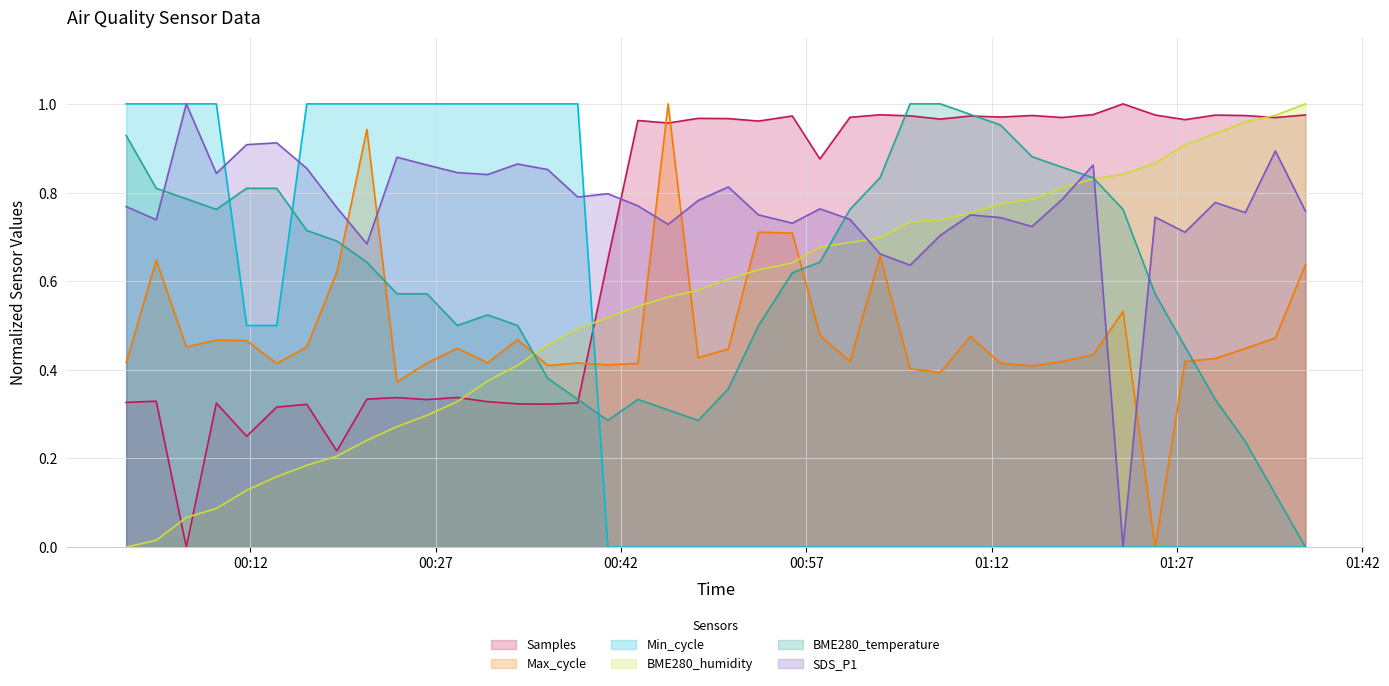

The value of Max_cycle at 2021/11/01 00:19:00 is 0.4. True or false?

False